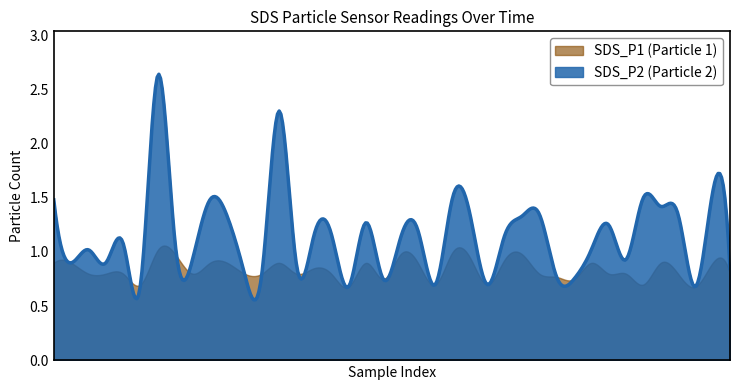

The value of SDS_P1 at 37 is 0.7. True or false?

True